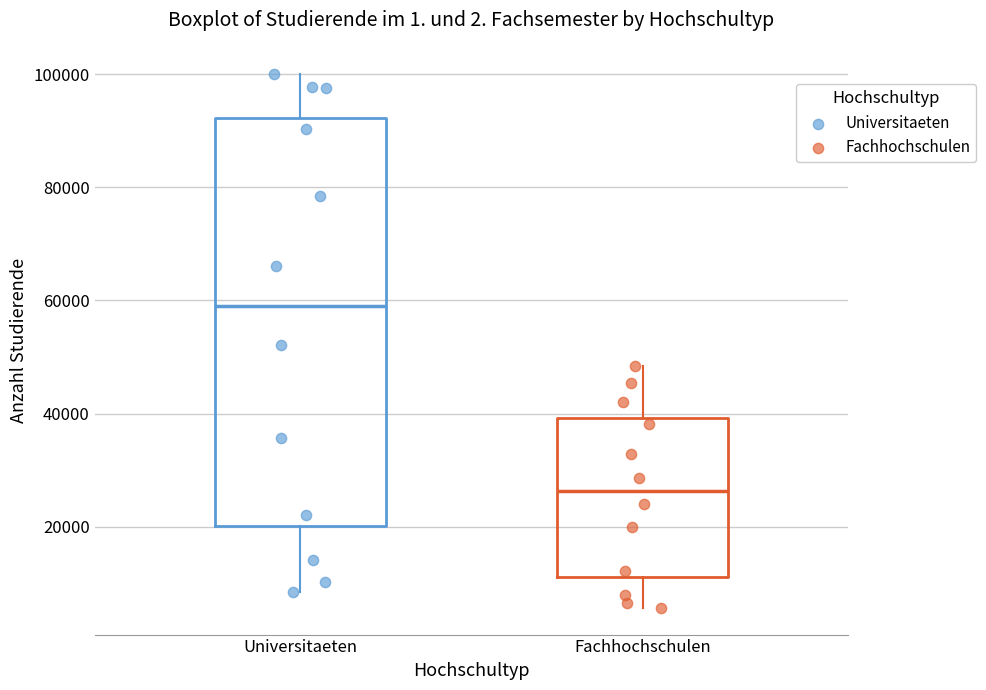

Comparing the boxes themselves (not the whiskers), which one is the tallest?

Universitaeten